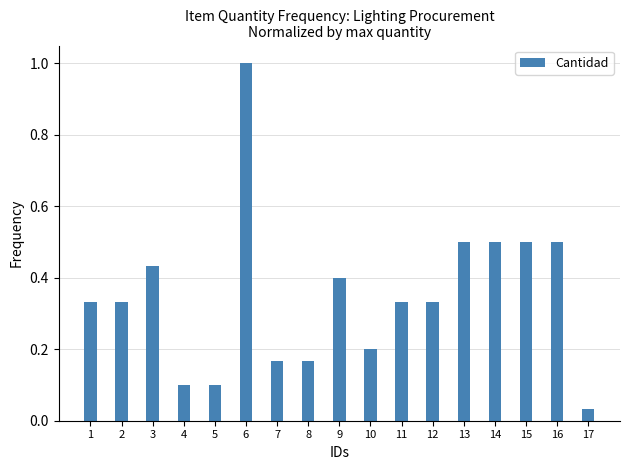

Which has a higher value, 10 or 7?

10